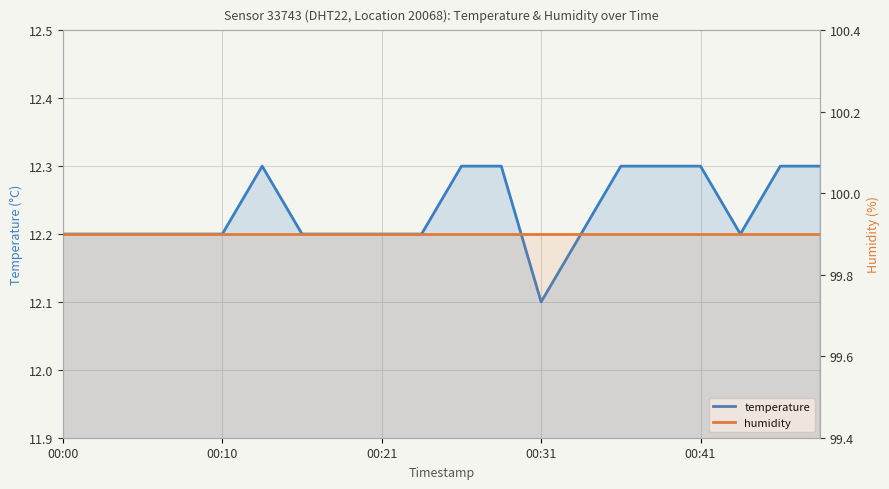

Where is the first local minimum for temperature?

00:31